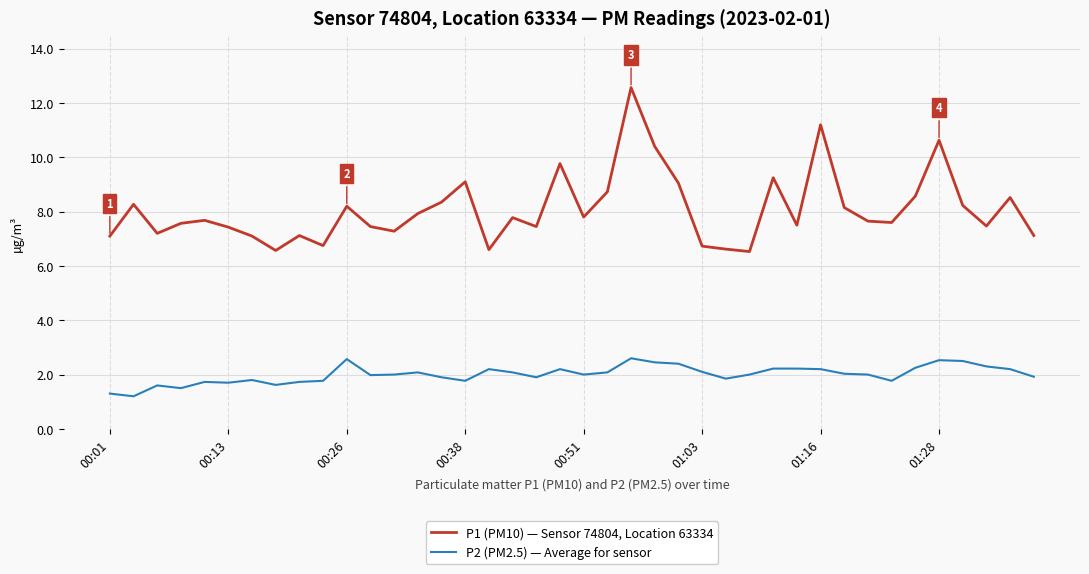

How many distinct data groups are displayed?

2